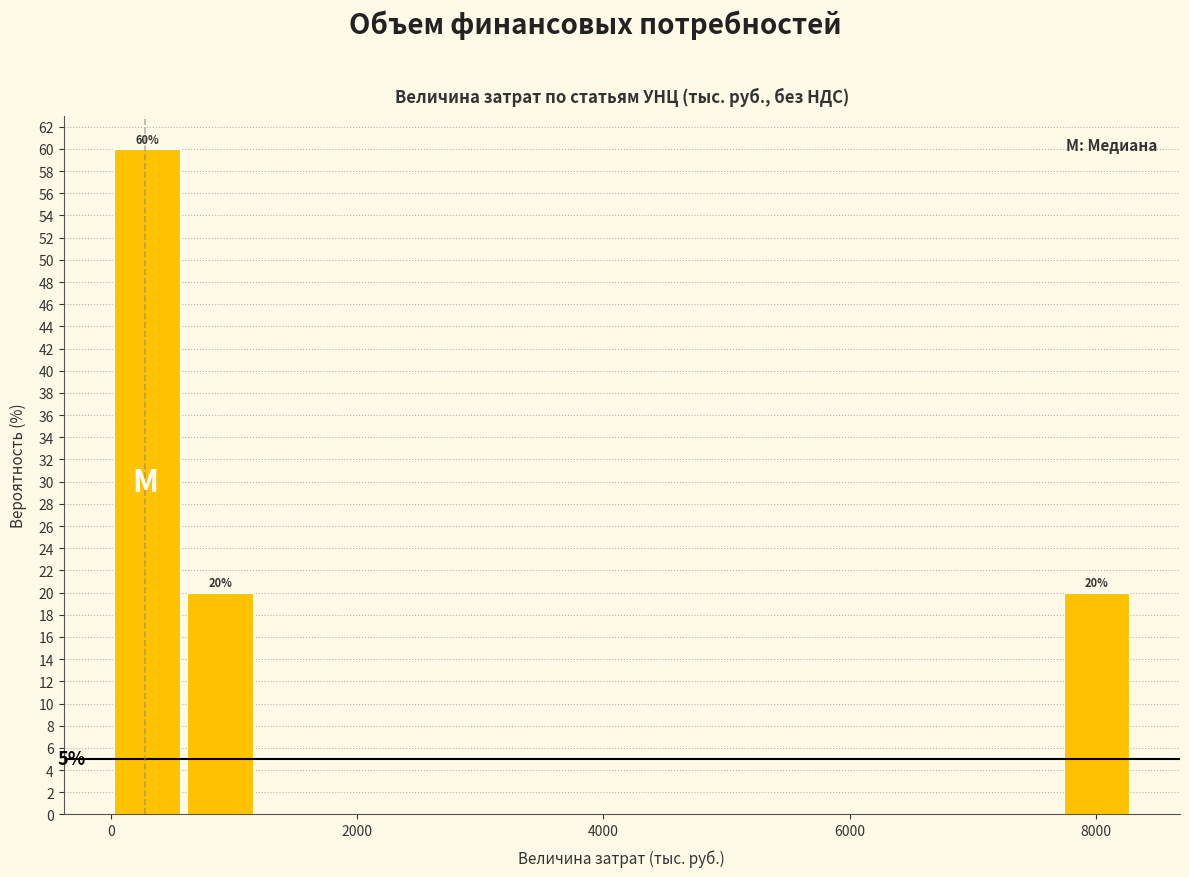

Read against the x-axis, roughly where is the centre of the tallest bar?

200